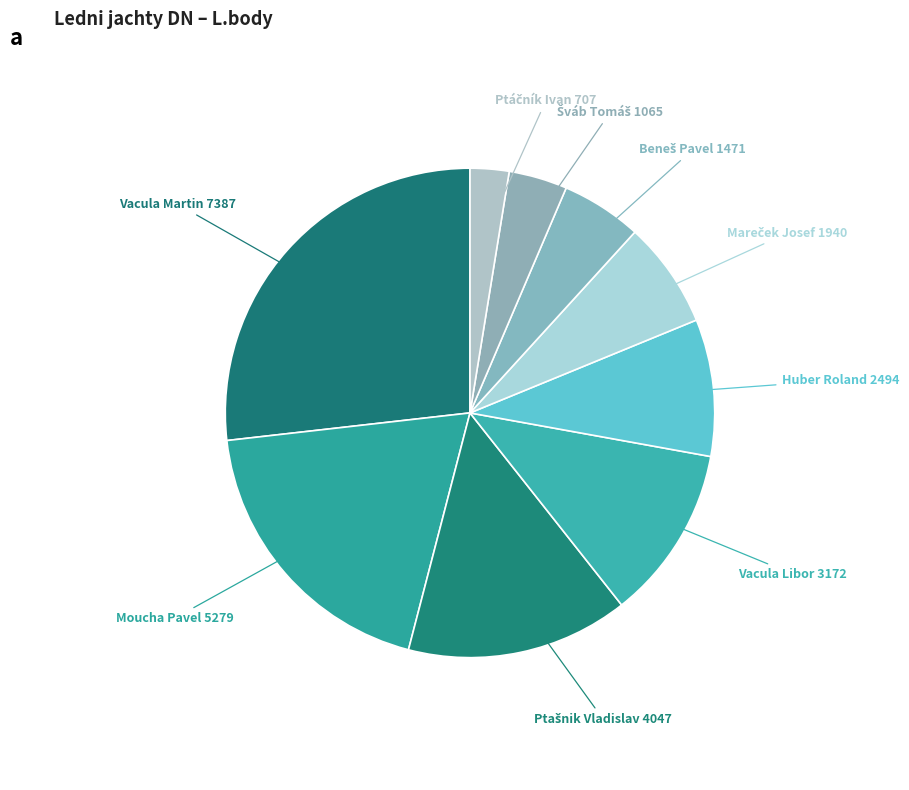

Is there any slice that represents more than half of the pie?

No